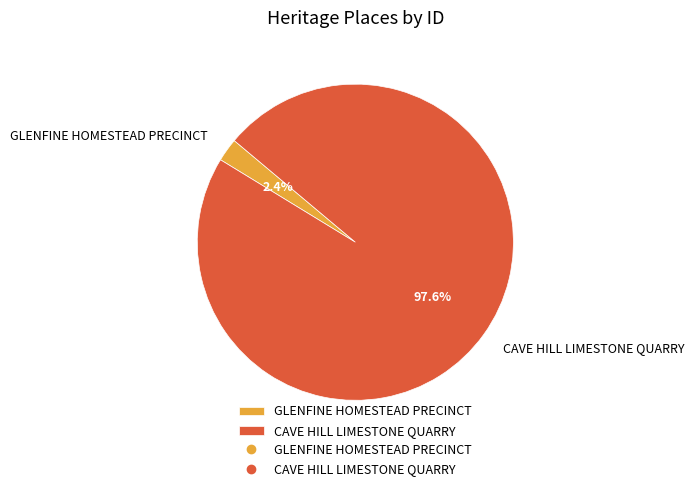

To the nearest percent, what is the difference between the largest and smallest slice percentages?

95%